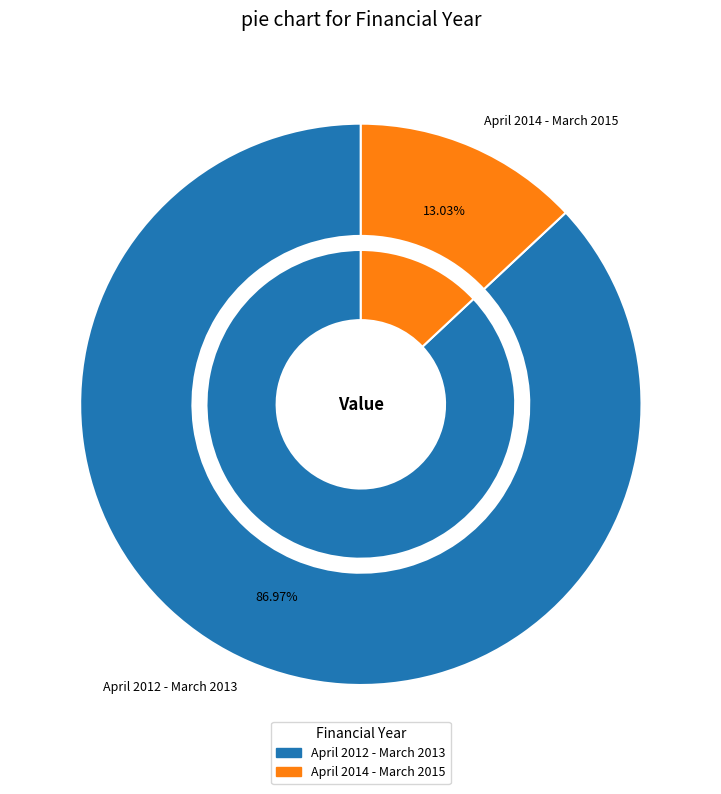

Which slice is the smallest?

April 2014 - March 2015